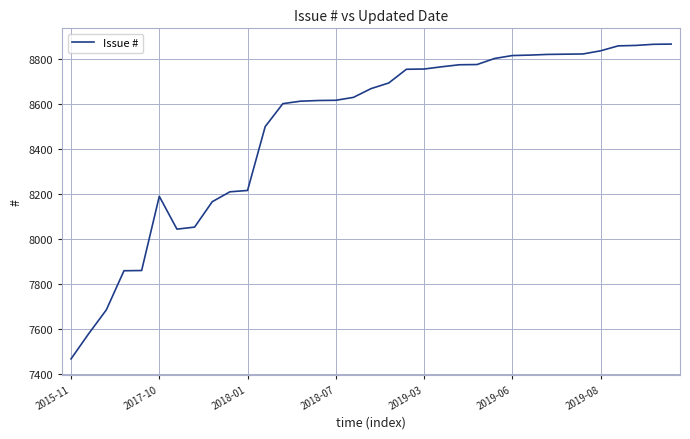

What is the difference between the maximum and minimum values?

1400